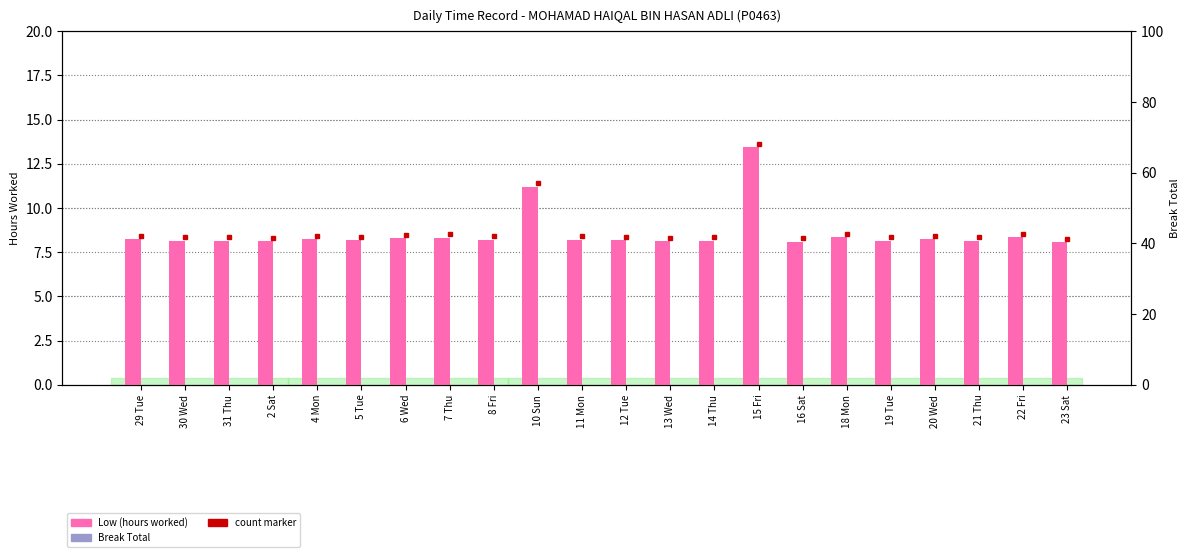

What is the total value across all series at 2 Sat?

8.1